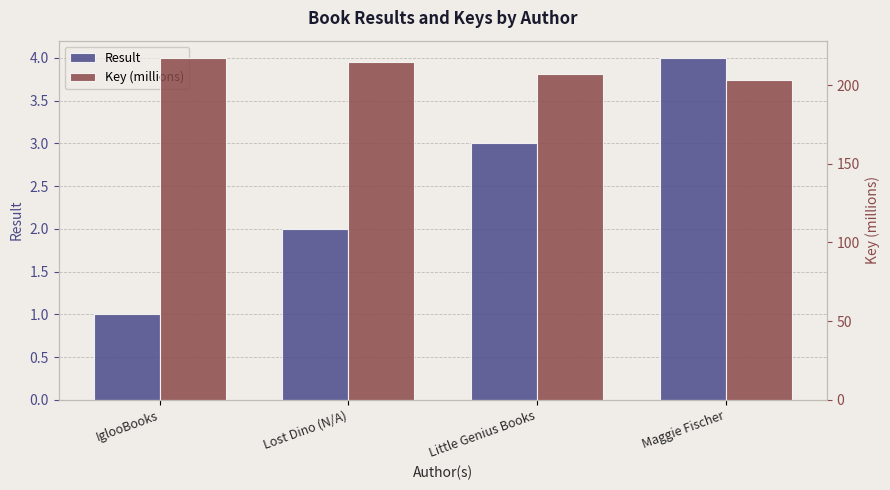

Rank the series by their average value, from lowest to highest.

Result, Key (millions)